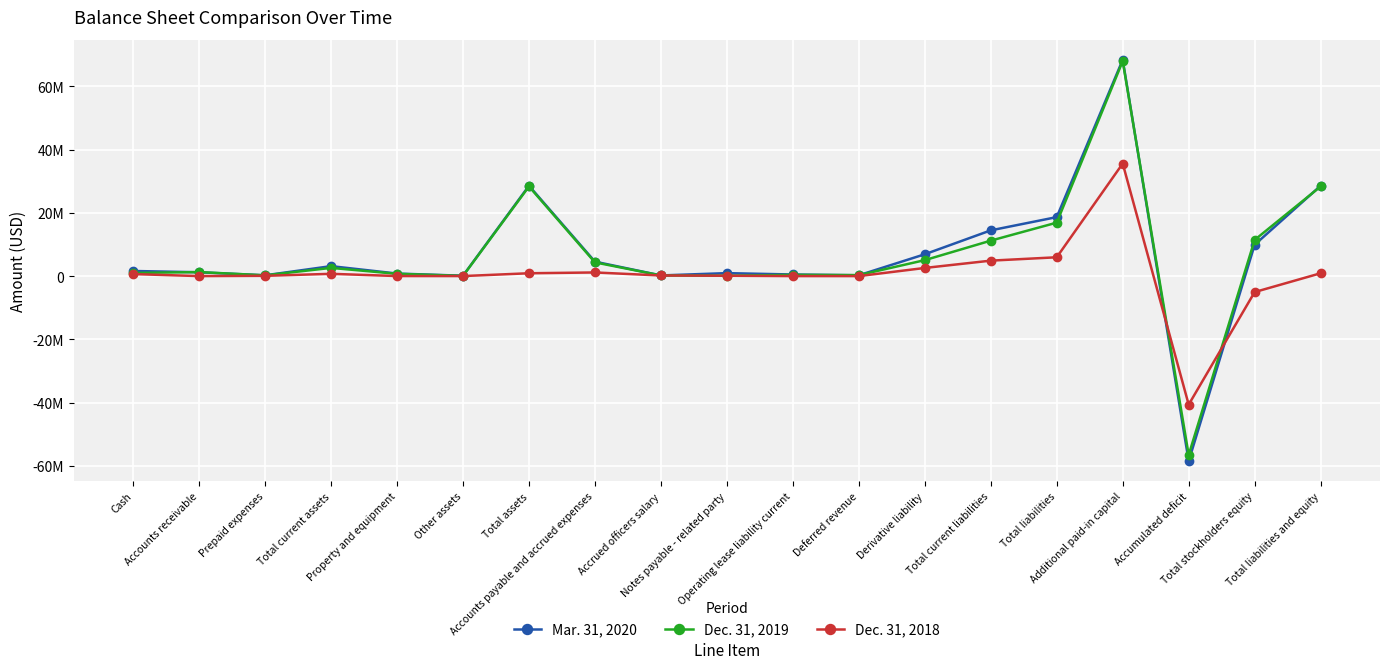

After their last crossing, which series has the higher values: Dec. 31, 2018 or Mar. 31, 2020?

Mar. 31, 2020